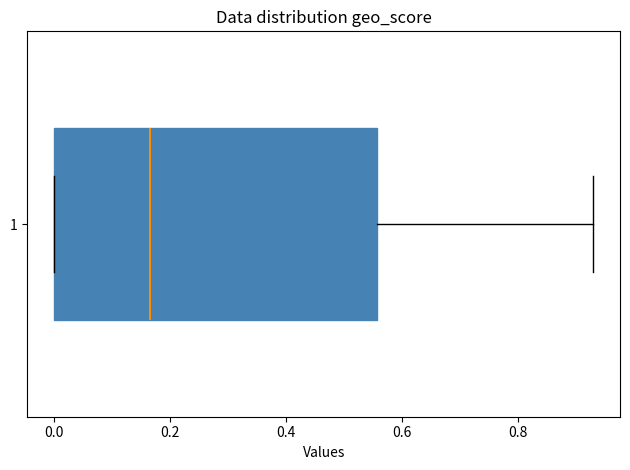

Read this box plot against the x-axis: the position of the median line, the range covered by the box, and the ends of both whiskers. The values are not printed on the chart, so give them approximately, as read against the axis.

median 0.16, box 0.00 to 0.56, whiskers 0.00 to 0.94